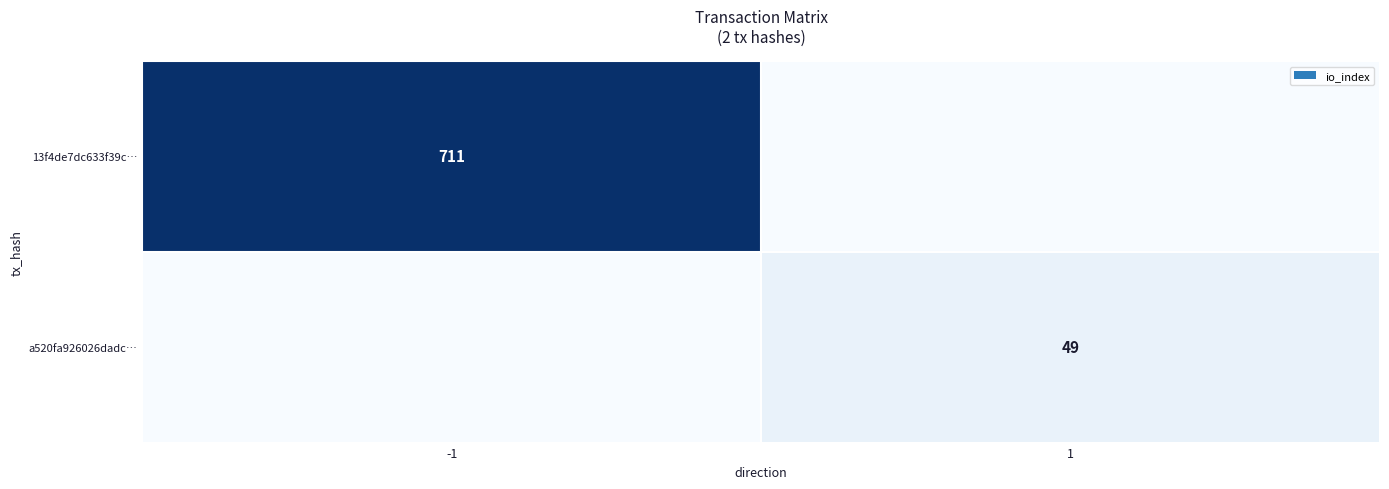

The a520fa926026dadc… series shows 29 at -1. True or false?

False